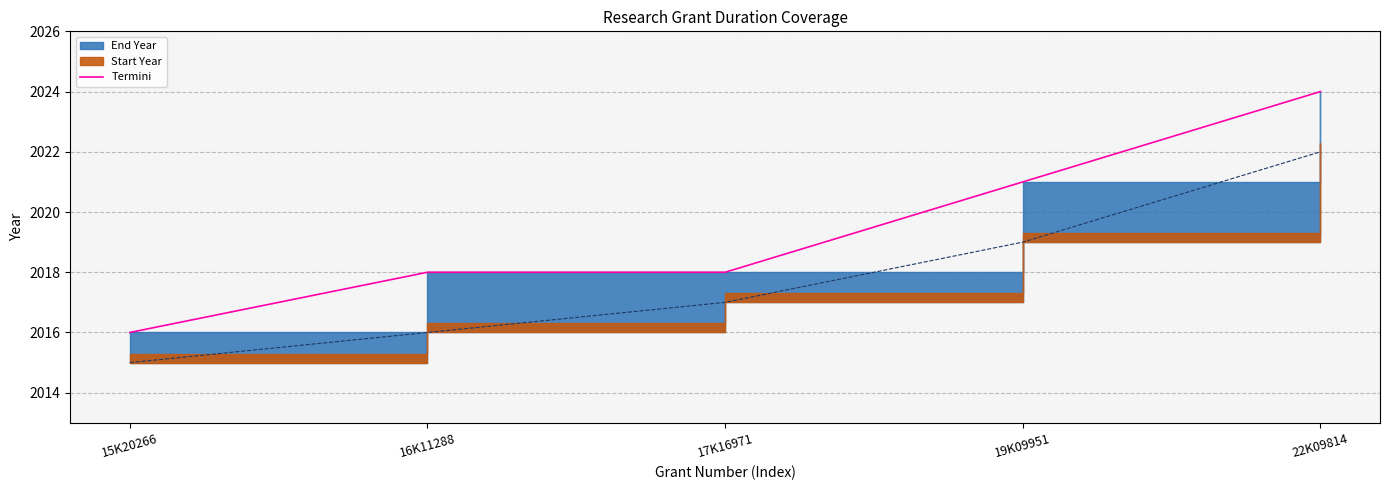

At which label does the data first exceed 2018?

19K09951